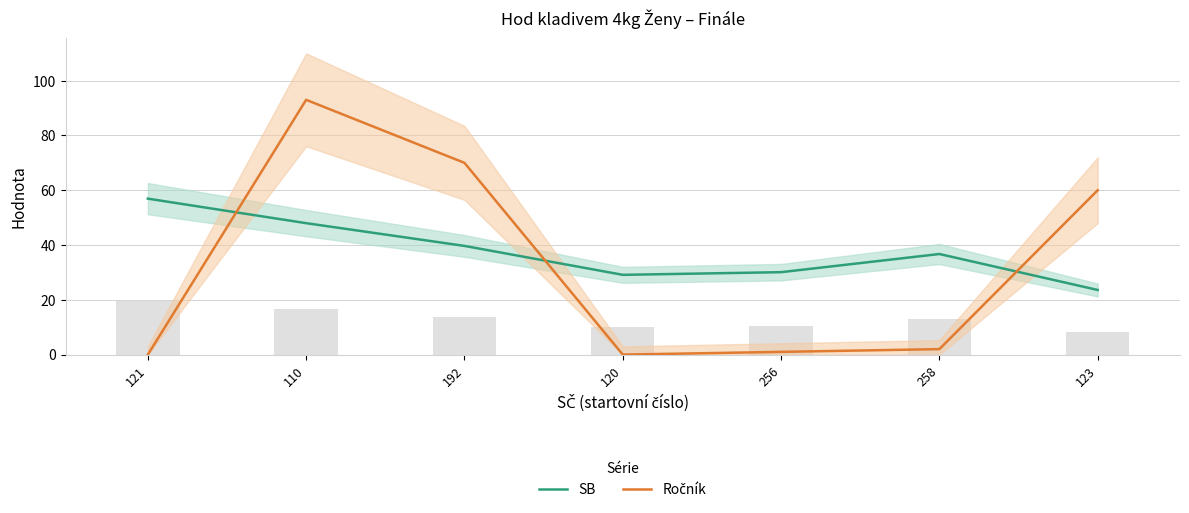

Rank the categories by SB value from highest to lowest.

121, 110, 192, 258, 256, 120, 123